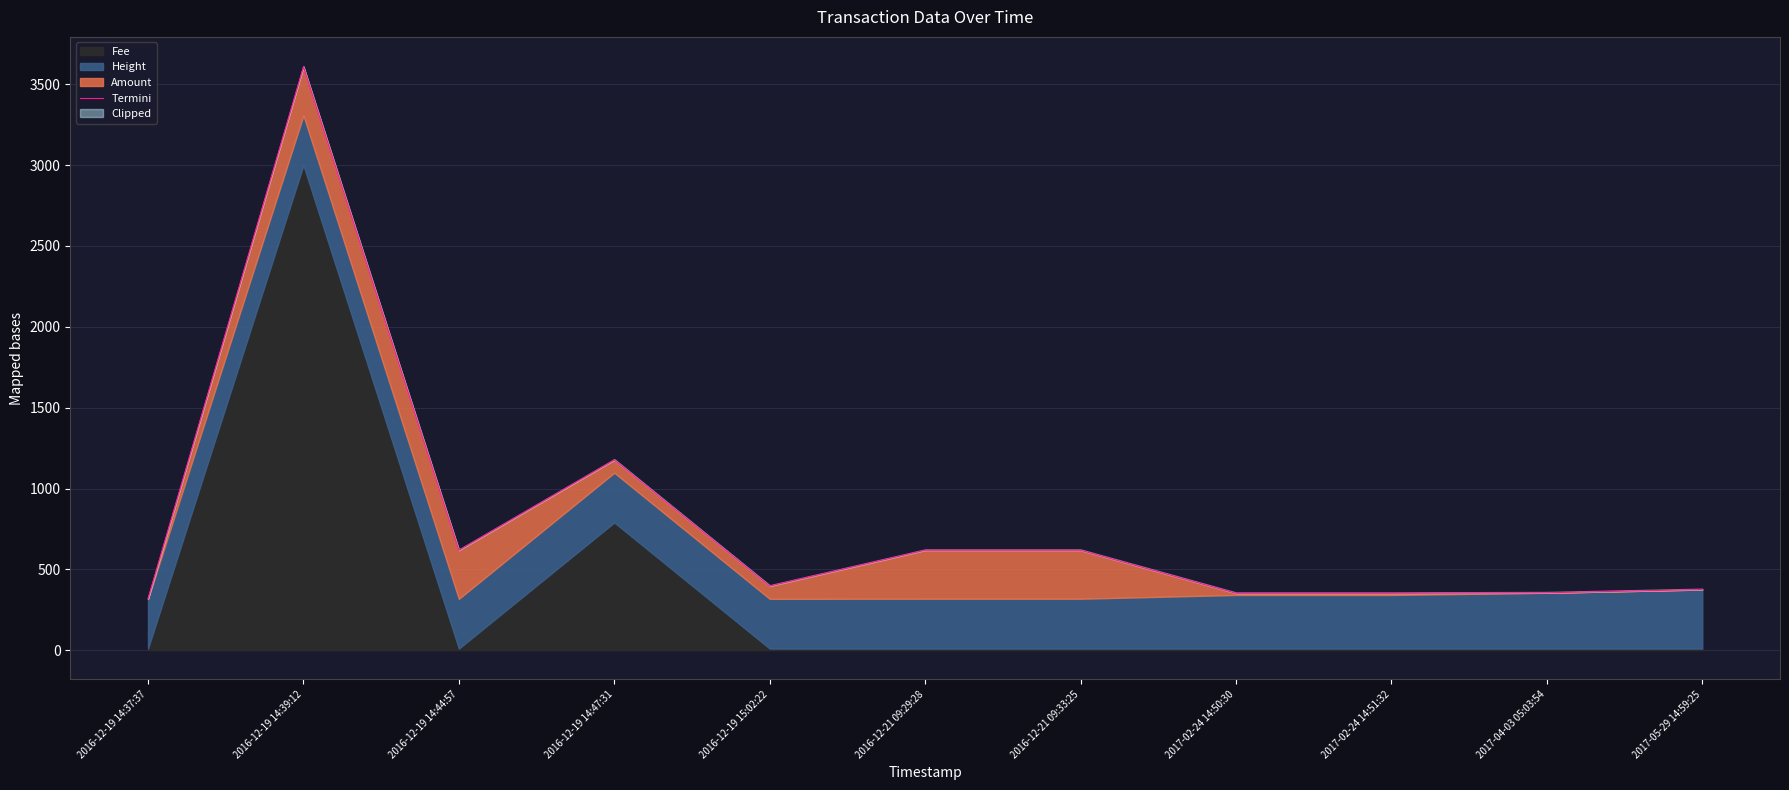

Reading left to right, what are all the values shown in this chart?

2016-12-19 14:37:37=317.9	2016-12-19 14:39:12=3607.7	2016-12-19 14:44:57=617.9	2016-12-19 14:47:31=1176.7	2016-12-19 15:02:22=396.7	2016-12-21 09:29:28=618.3	2016-12-21 09:33:25=618.3	2017-02-24 14:50:30=352.2	2017-02-24 14:51:32=352.2	2017-04-03 05:03:54=355.1	2017-05-29 14:59:25=375.3